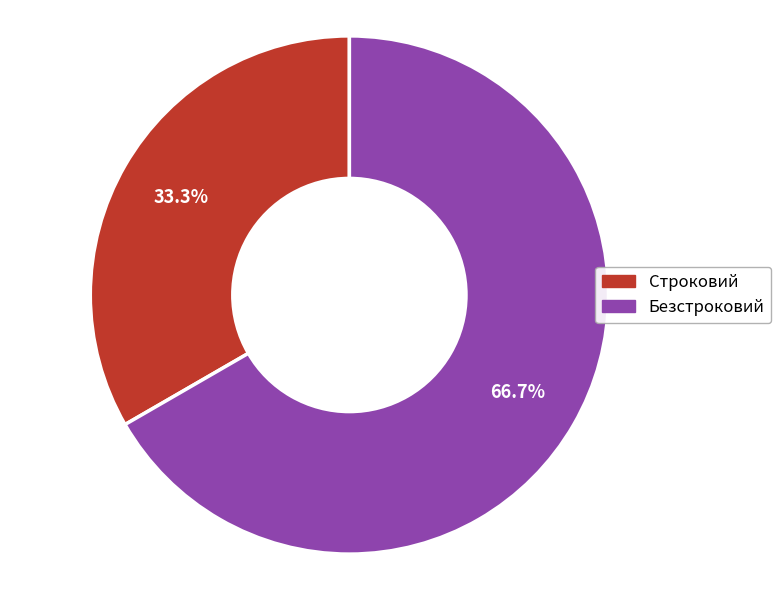

Combined, do Безстроковий and Строковий account for over 50%?

Yes